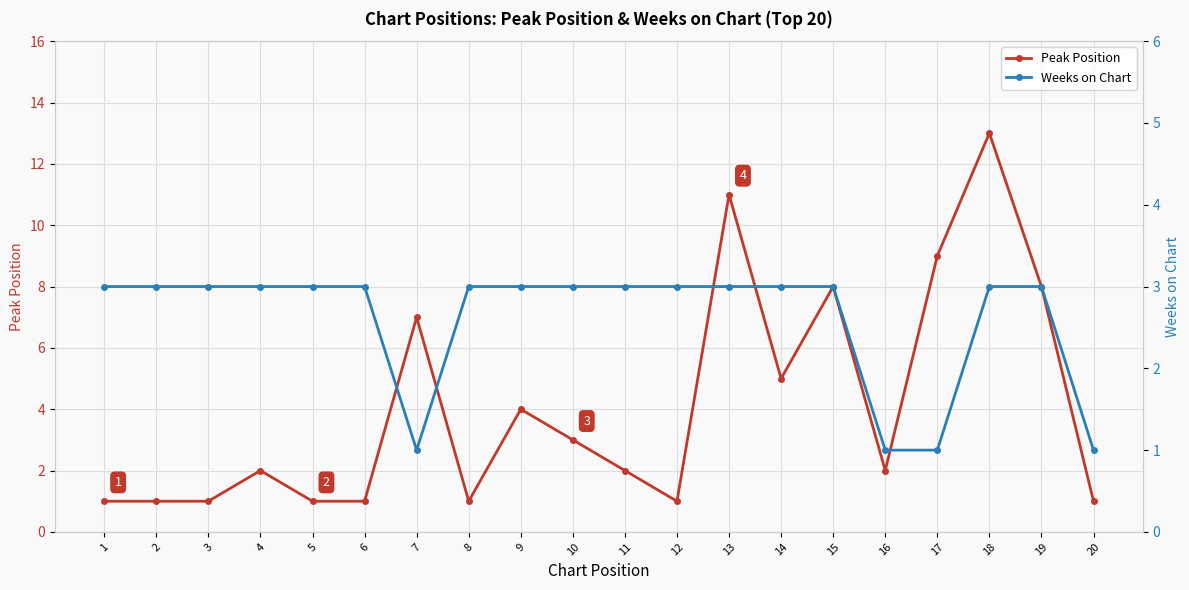

Rank the series at 12 from highest to lowest value.

Weeks on Chart, Peak Position